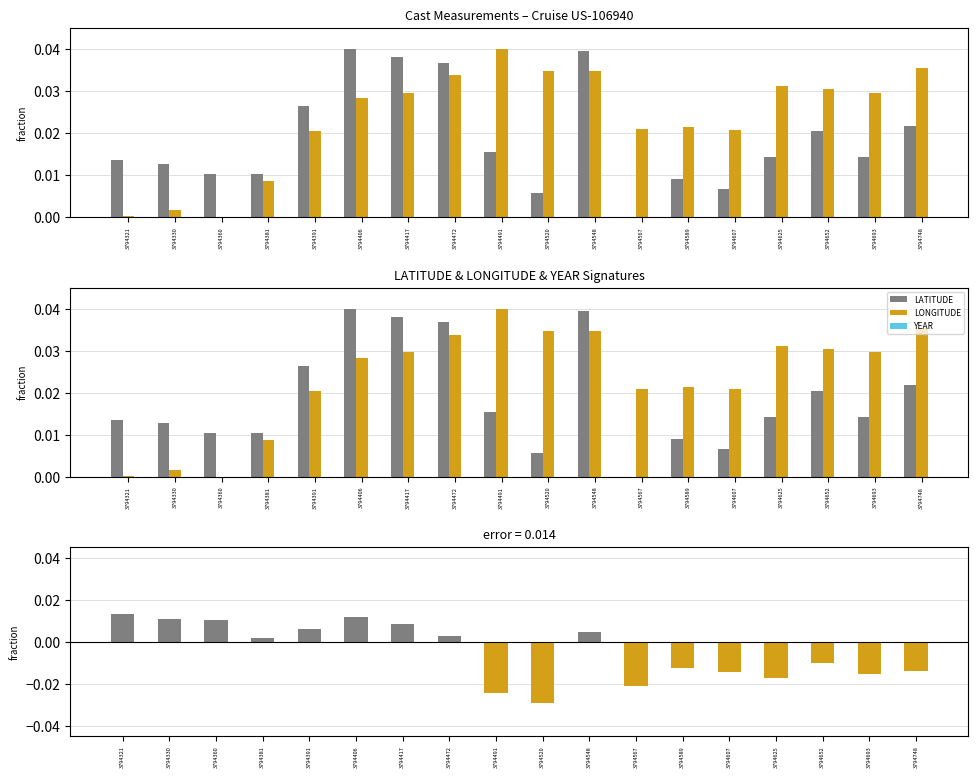

What is the spread (max minus min) of values at 3794520?

0.1